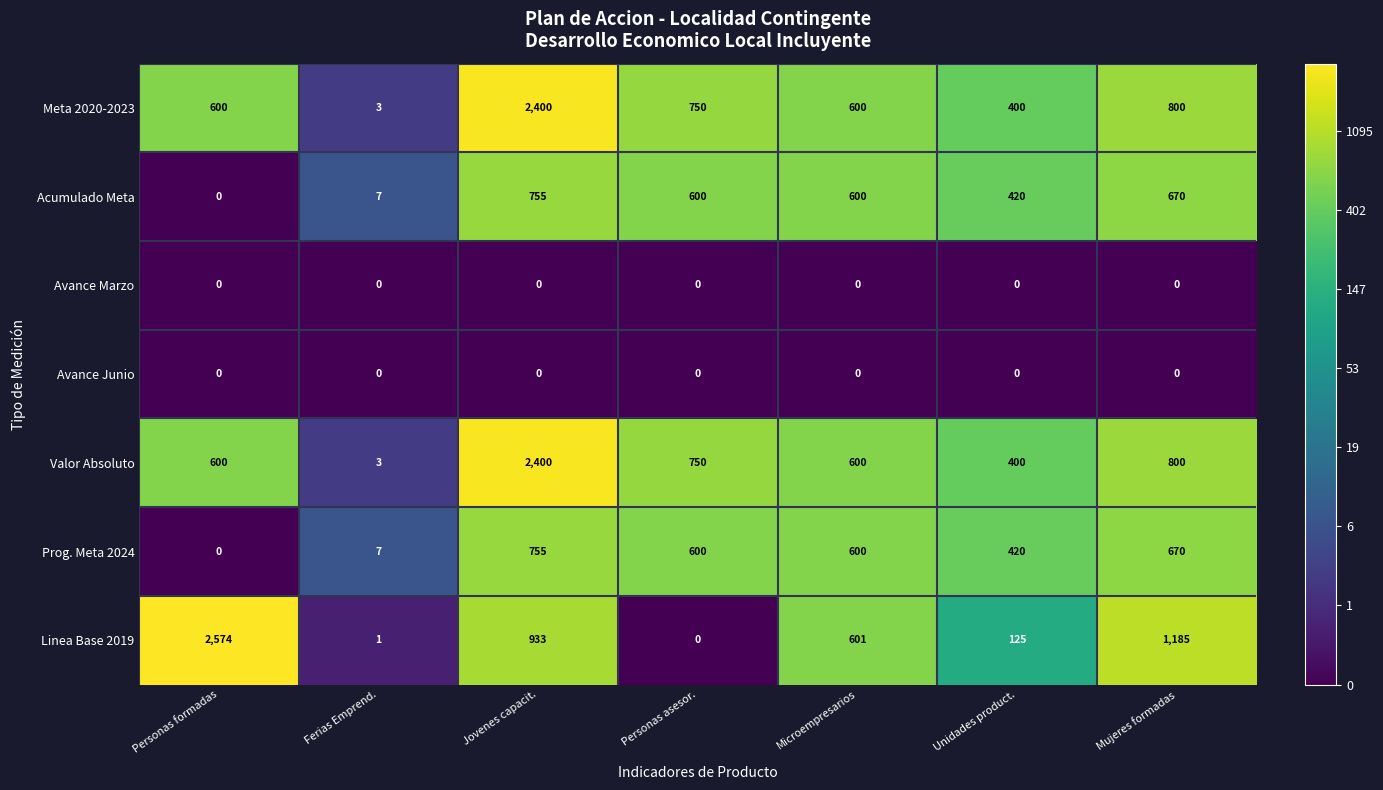

At which label is Meta 2020-2023 closest to 1201?

Mujeres formadas